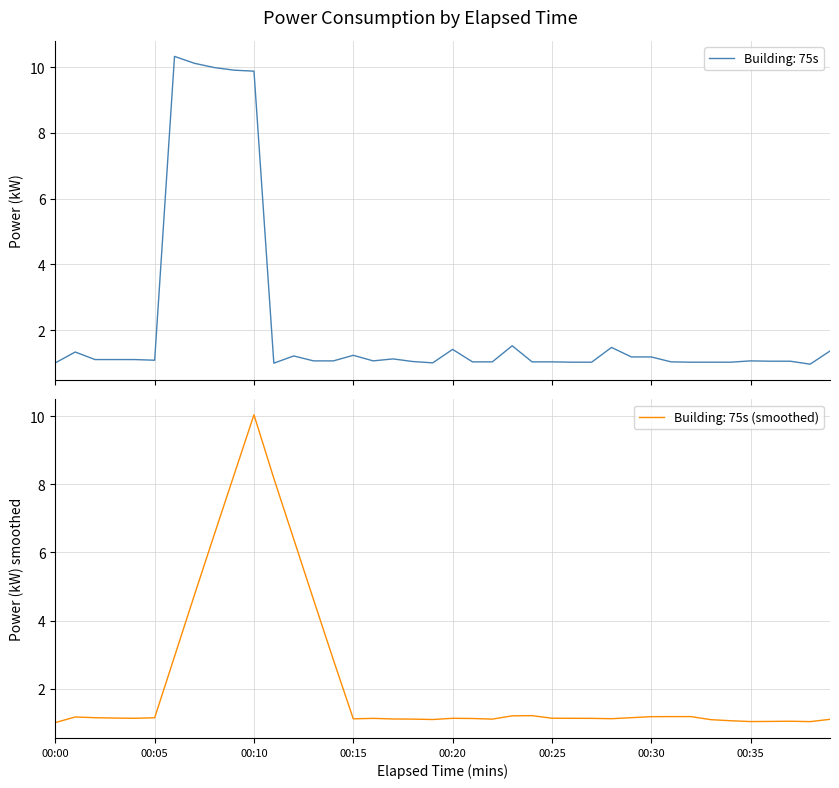

List the labels in order of value, largest first.

00:06, 00:07, 00:08, 00:09, 00:10, 00:23, 00:28, 00:20, 00:39, 00:01, 00:15, 00:12, 00:29, 00:30, 00:17, 00:02, 00:03, 00:04, 00:05, 00:13, 00:14, 00:16, 00:35, 00:36, 00:37, 00:18, 00:21, 00:22, 00:24, 00:25, 00:31, 00:26, 00:27, 00:32, 00:33, 00:34, 00:00, 00:19, 00:11, 00:38